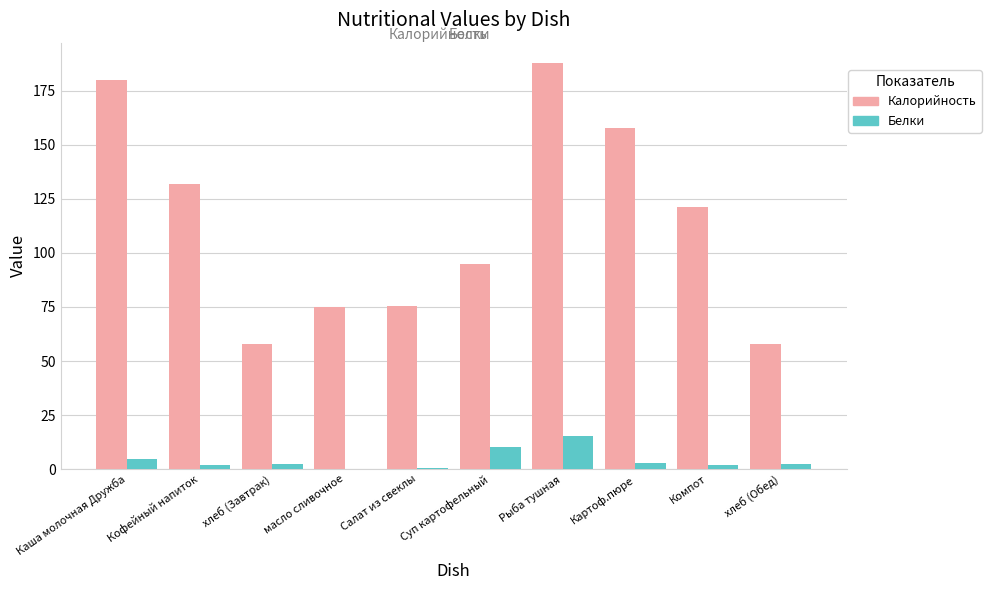

Is it true that Калорийность equals 158.0 at Картоф.пюре?

True